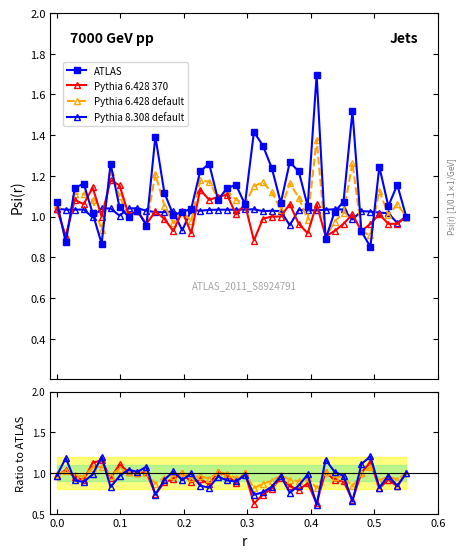

What is the sum of all Pythia 6.428 default values?

38.3